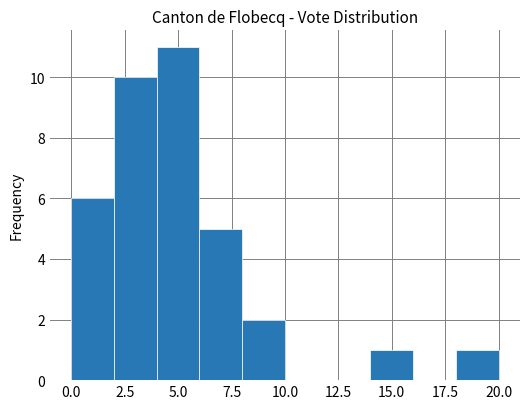

Reading left to right, transcribe this chart: for each bar, give the range it covers on the x-axis and its height. The values are not printed on the chart, so give them approximately, as read against the axis.

0 to 2: 6
2 to 4: 10
4 to 6: 11
6 to 8: 5
8 to 10: 2
10 to 12: 0
12 to 14: 0
14 to 16: 1
16 to 18: 0
18 to 20: 1